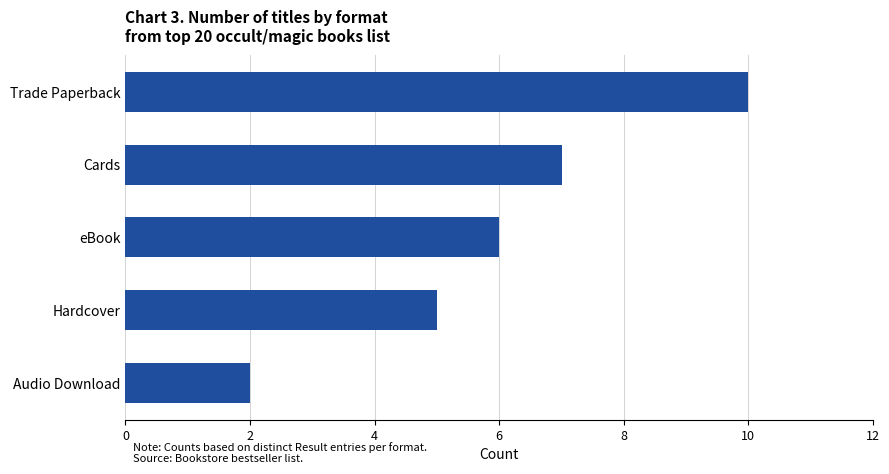

List the labels in order of value, largest first.

Trade Paperback, Cards, eBook, Hardcover, Audio Download